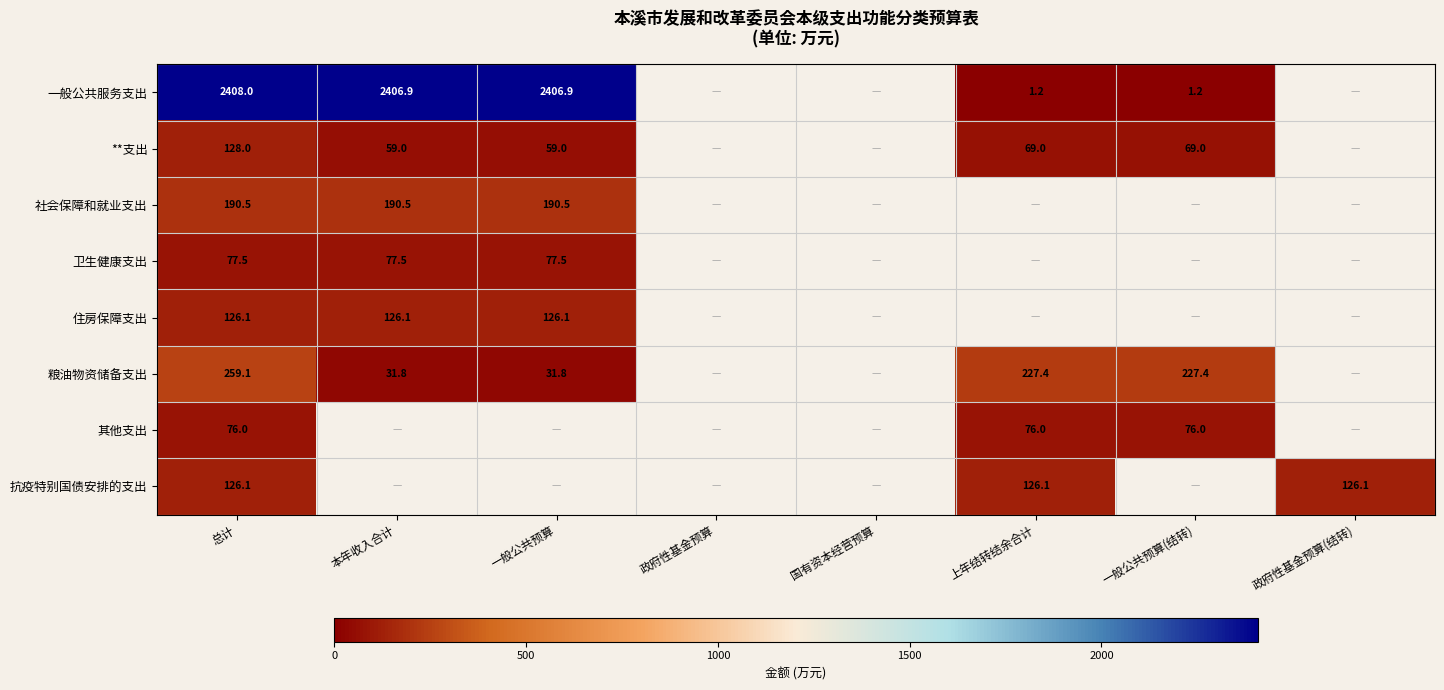

What is the maximum value for 社会保障和就业支出?

190.5